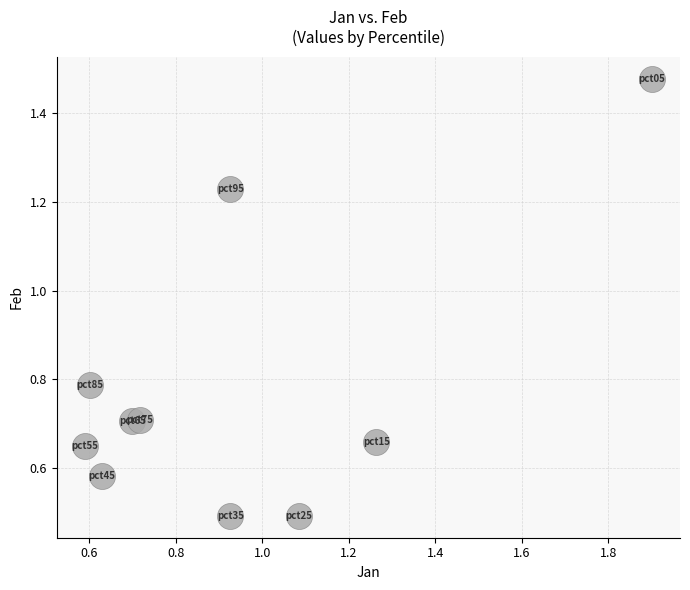

What is the average X value?

0.9